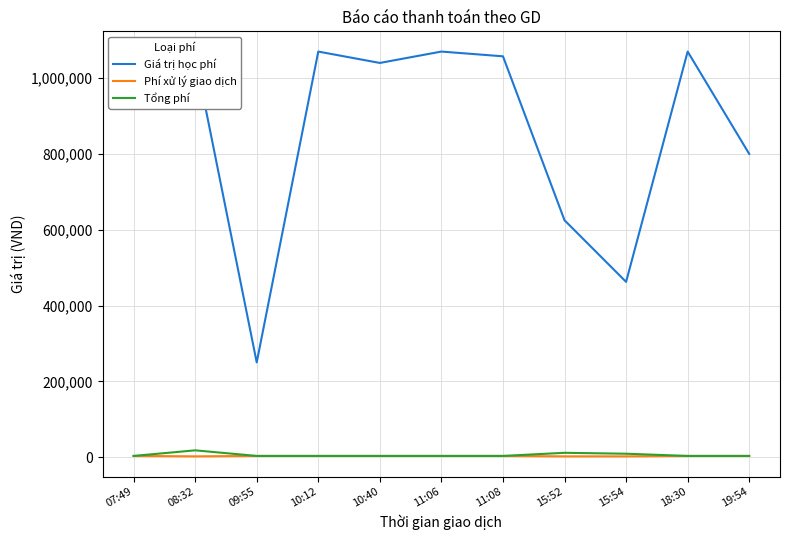

List the series in order of their peak value, lowest first.

Phí xử lý giao dịch, Tổng phí, Giá trị học phí